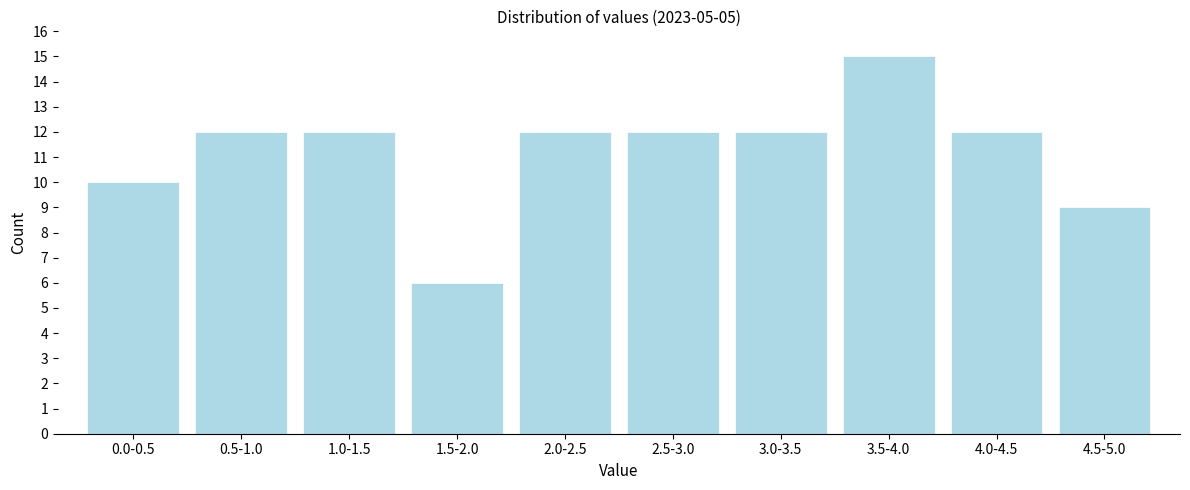

Reading right to left, what are all the values shown in this chart?

4.5-5.0=9	4.0-4.5=12	3.5-4.0=15	3.0-3.5=12	2.5-3.0=12	2.0-2.5=12	1.5-2.0=6	1.0-1.5=12	0.5-1.0=12	0.0-0.5=10